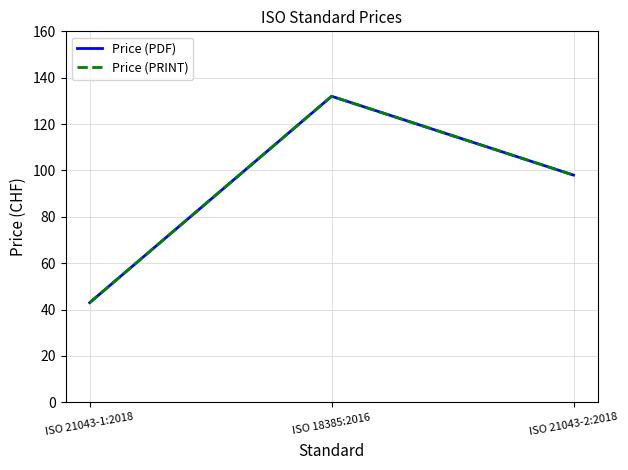

At which category is the sum across all series the highest?

ISO 18385:2016